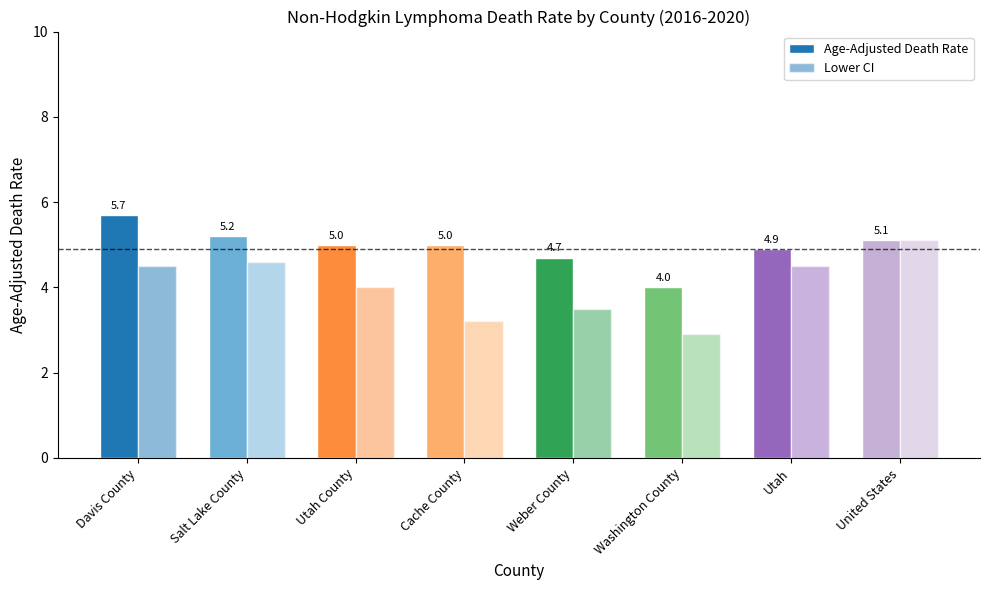

Are the bars horizontal?

No